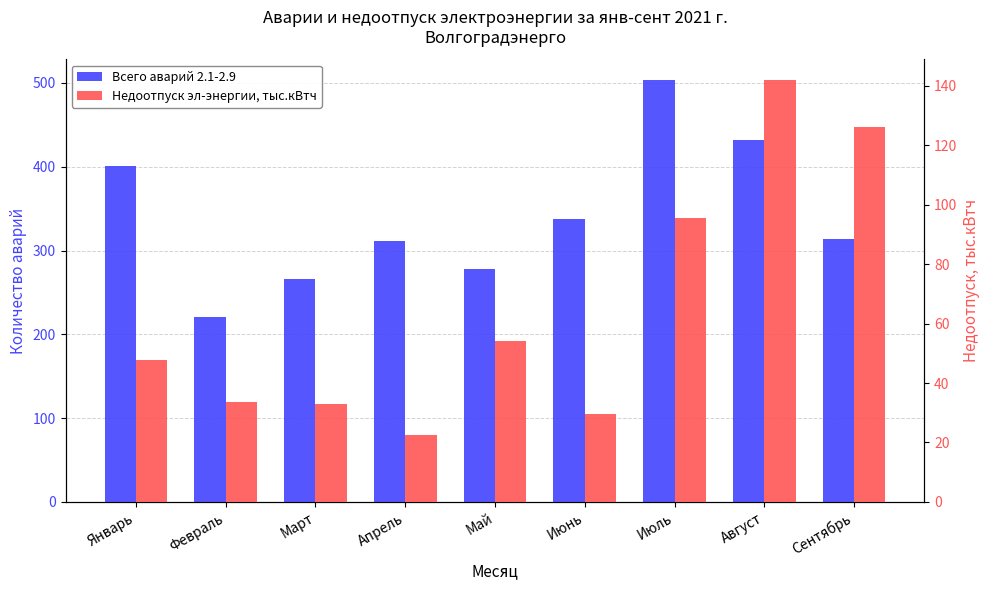

Where does the Всего аварий 2.1-2.9 series first go above 314?

Январь